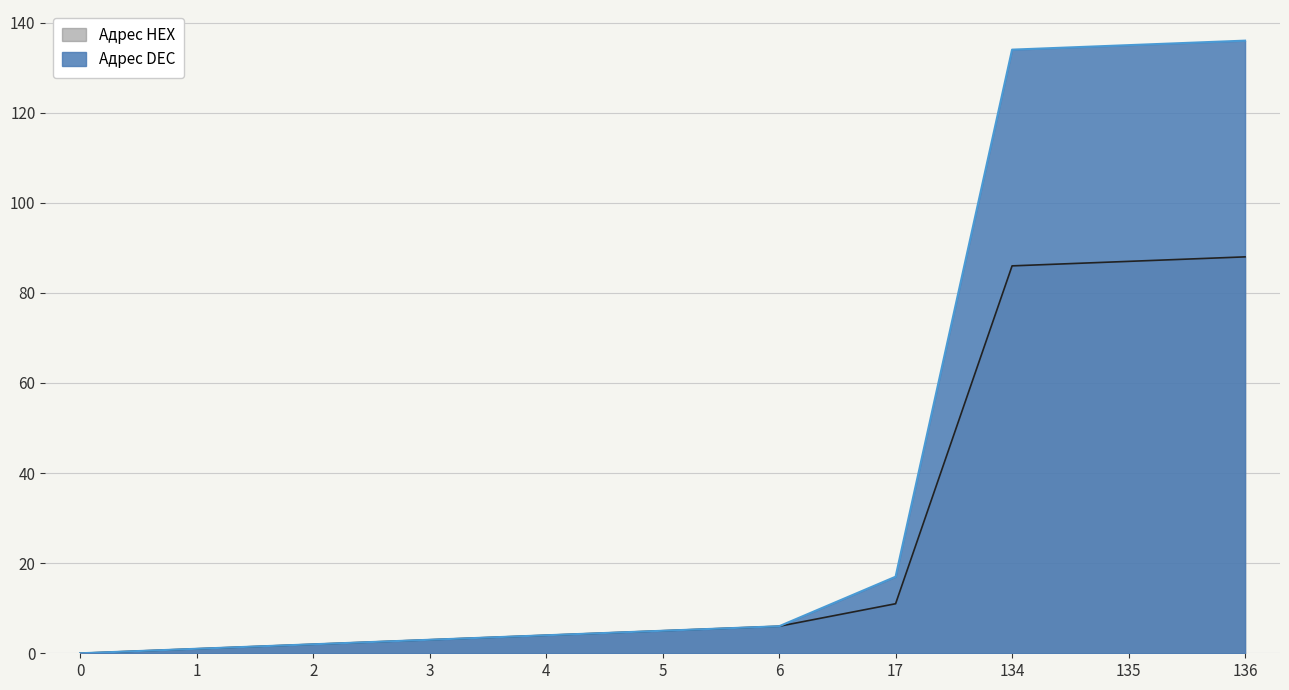

Rank the series at 0 from lowest to highest value.

Адрес DEC, Адрес HEX